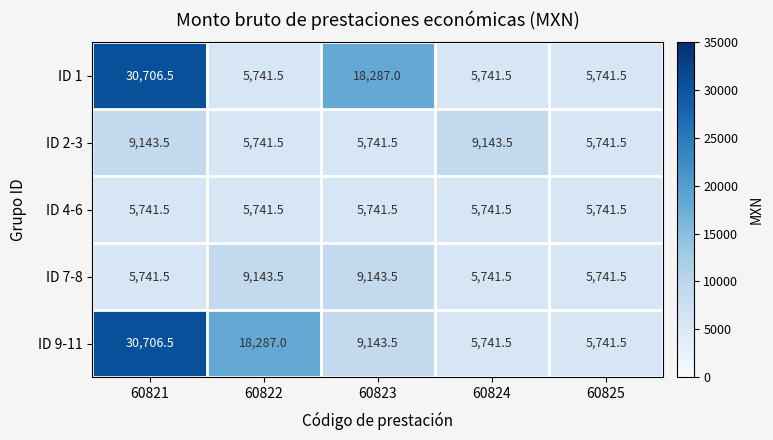

What value does the ID 9-11 series have at 60824?

5741.5